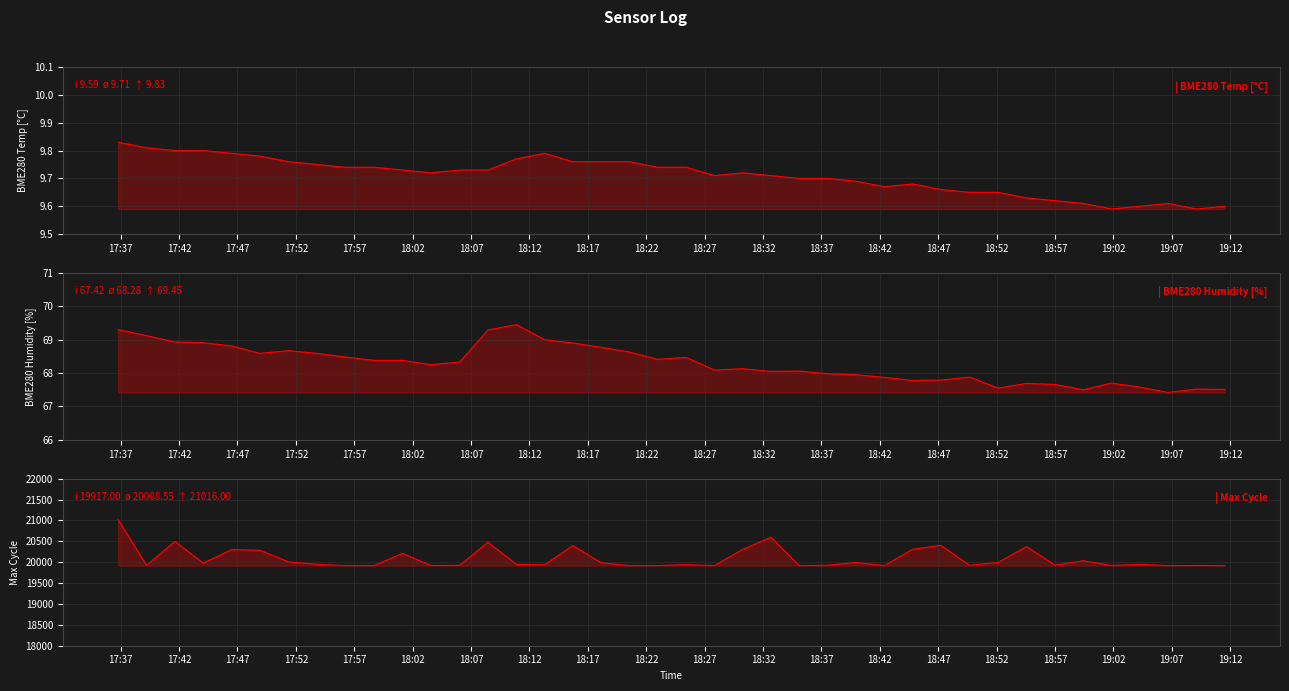

List the series in order of their peak value, lowest first.

BME280_temperature, BME280_humidity, Max_cycle